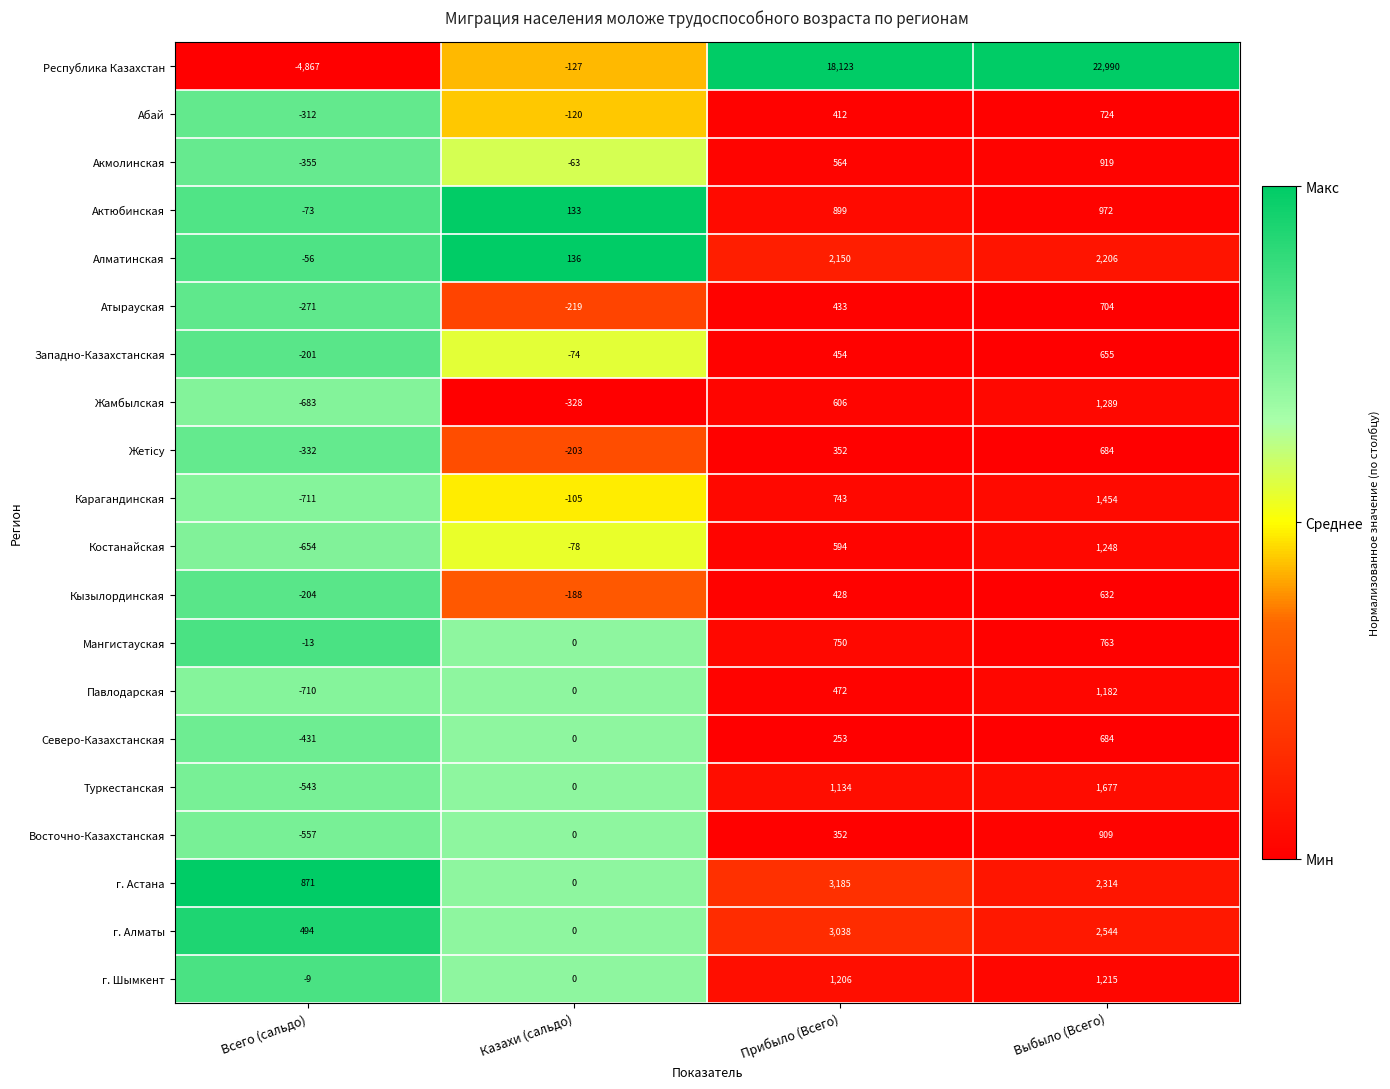

Is it true that Павлодарская equals 610 at Выбыло (Всего)?

False